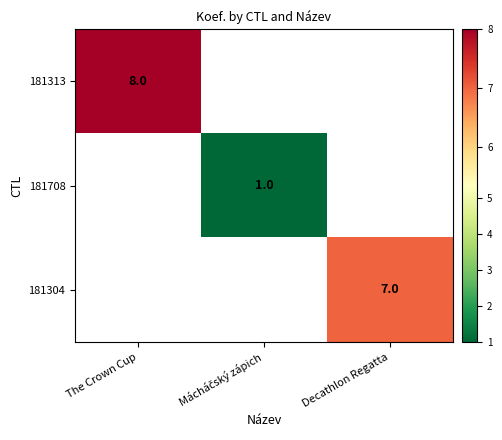

Between Mácháčský zápich and The Crown Cup, which is larger?

The Crown Cup